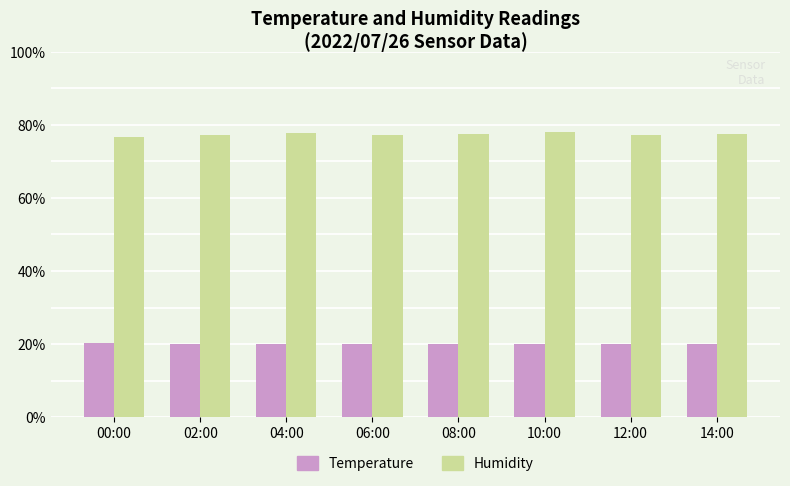

How many series are shown in this chart?

2